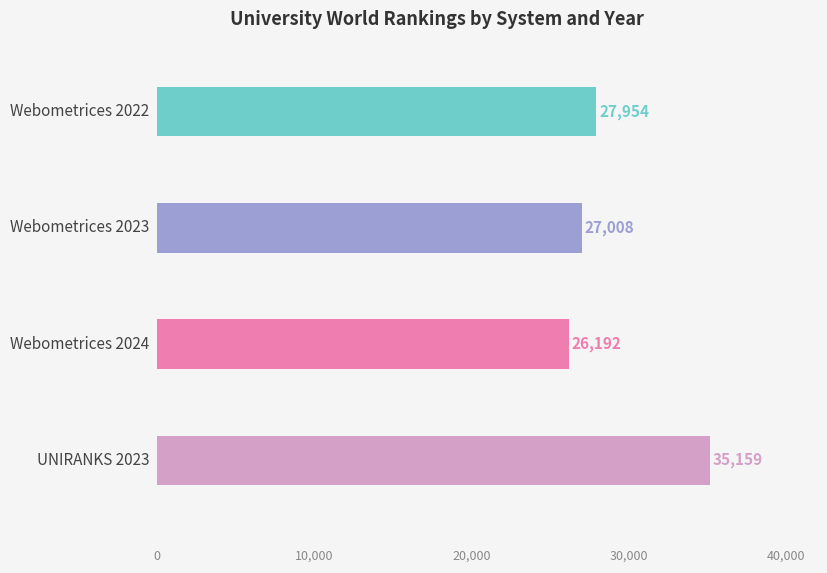

At which label does world rank first exceed 27954?

UNIRANKS 2023